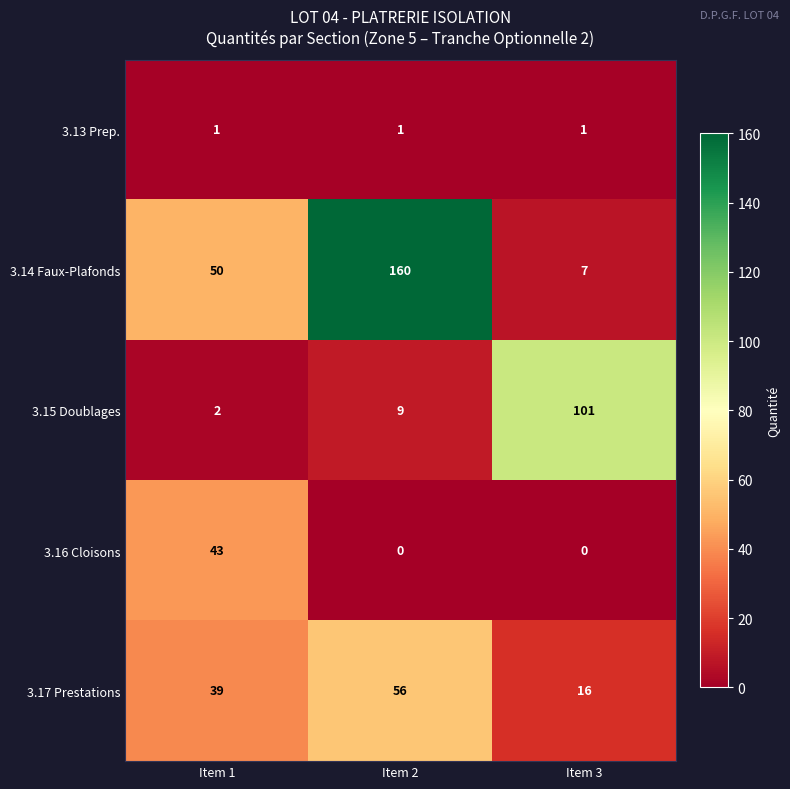

Which series has the widest spread of values?

3.14 Faux-Plafonds